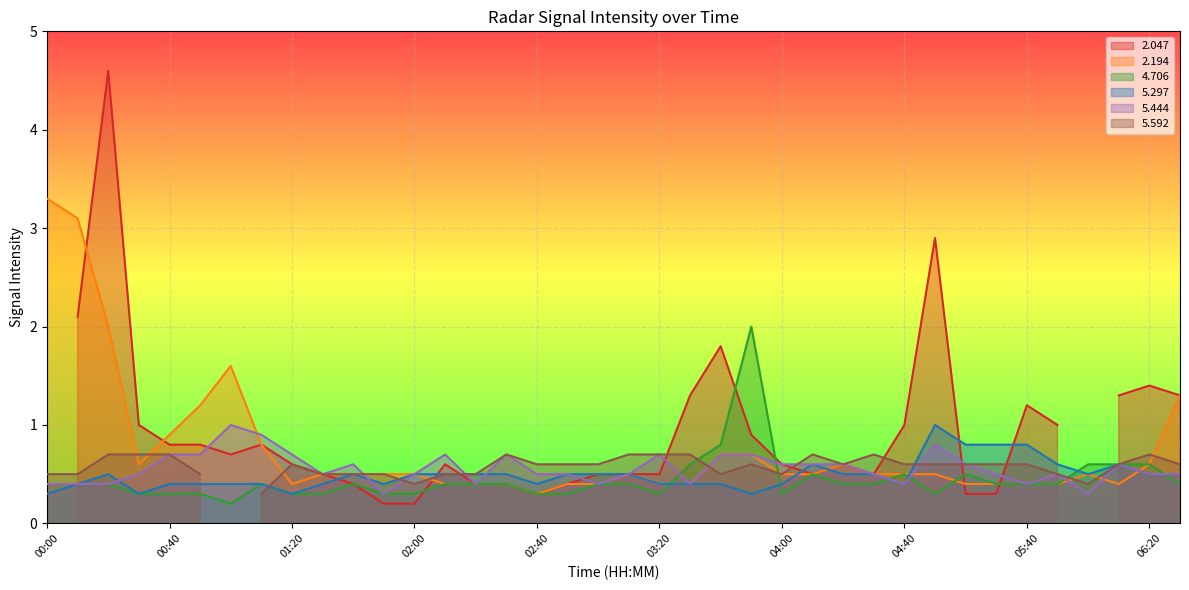

The 5.444 series shows 0.5 at 02:40. True or false?

True